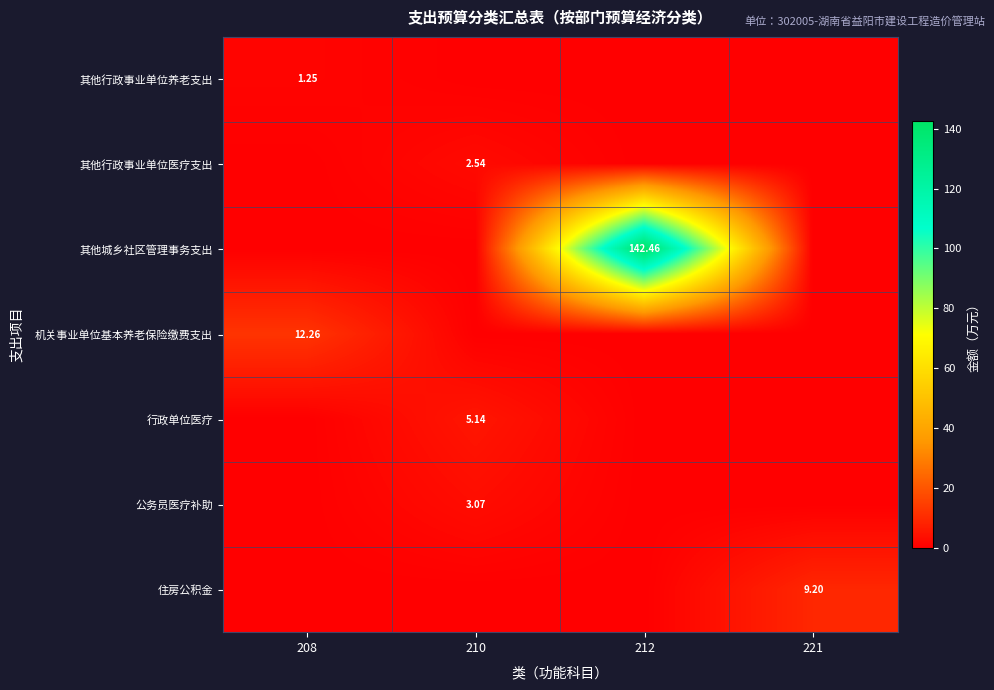

What is the average value of the 其他行政事业单位医疗支出 series?

0.6